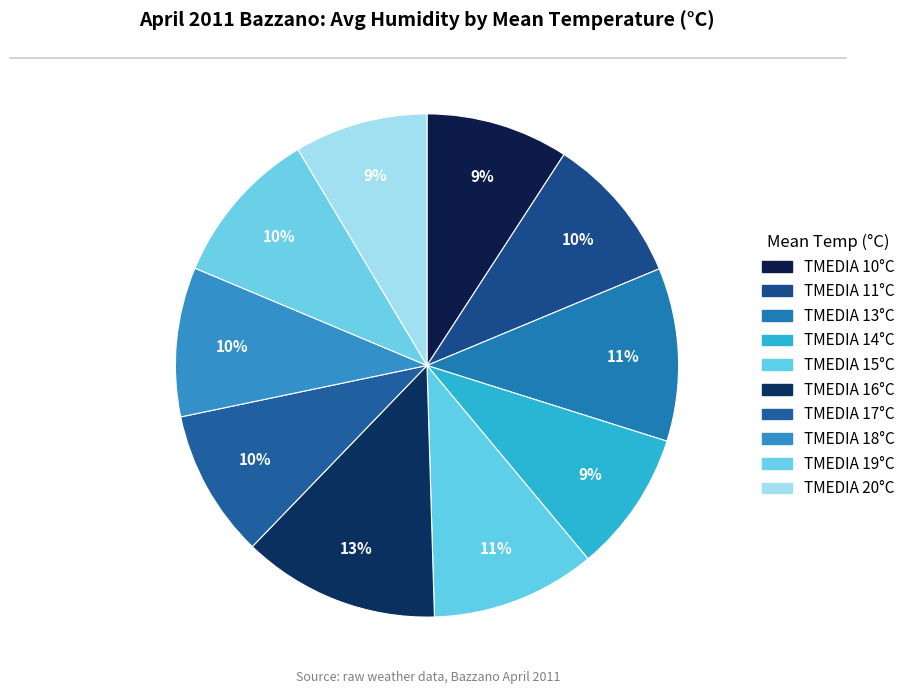

Count the number of slices in the pie.

10